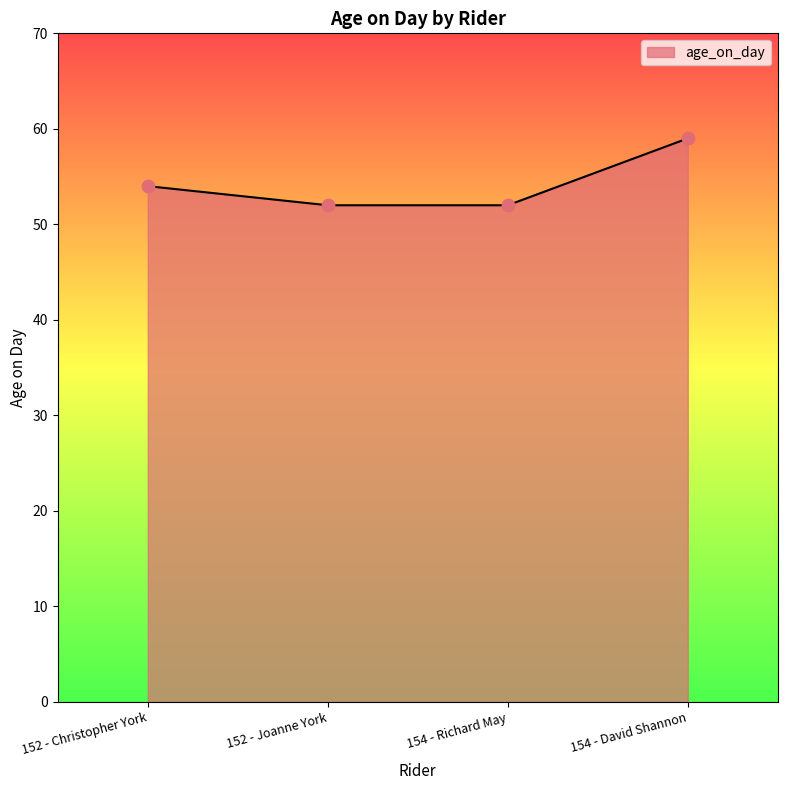

What is the ratio of the value at 154 - David Shannon to the value at 152 - Joanne York?

1.1